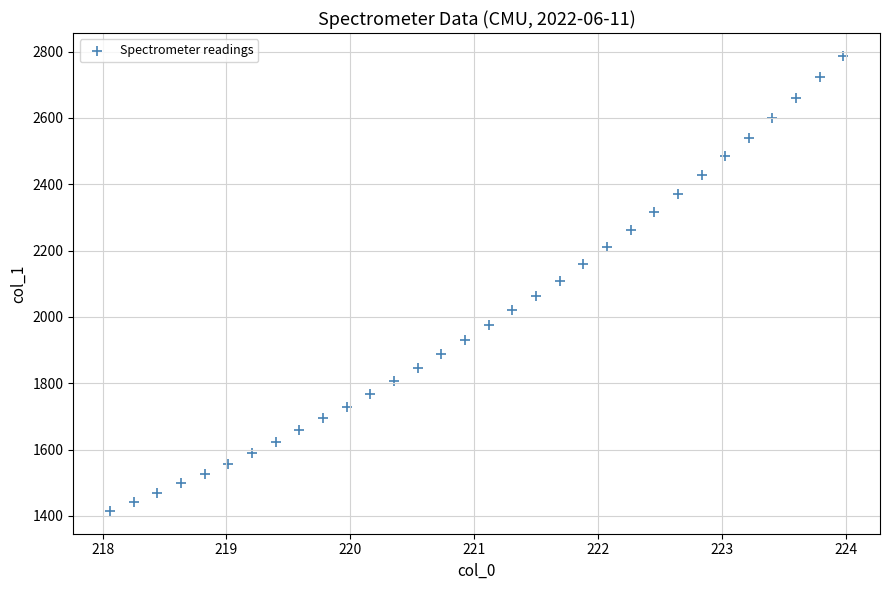

What is the range of X values (max minus min)?

5.9